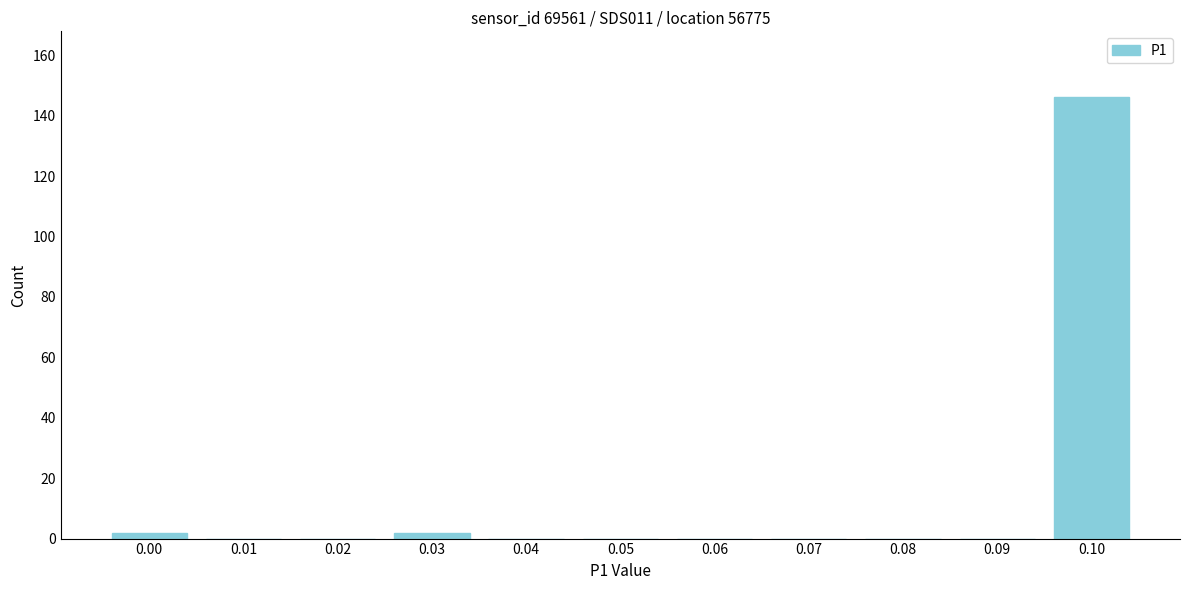

Reading left to right, list all the values displayed in this chart.

0.00=2	0.01=0	0.02=0	0.03=2	0.04=0	0.05=0	0.06=0	0.07=0	0.08=0	0.09=0	0.10=146